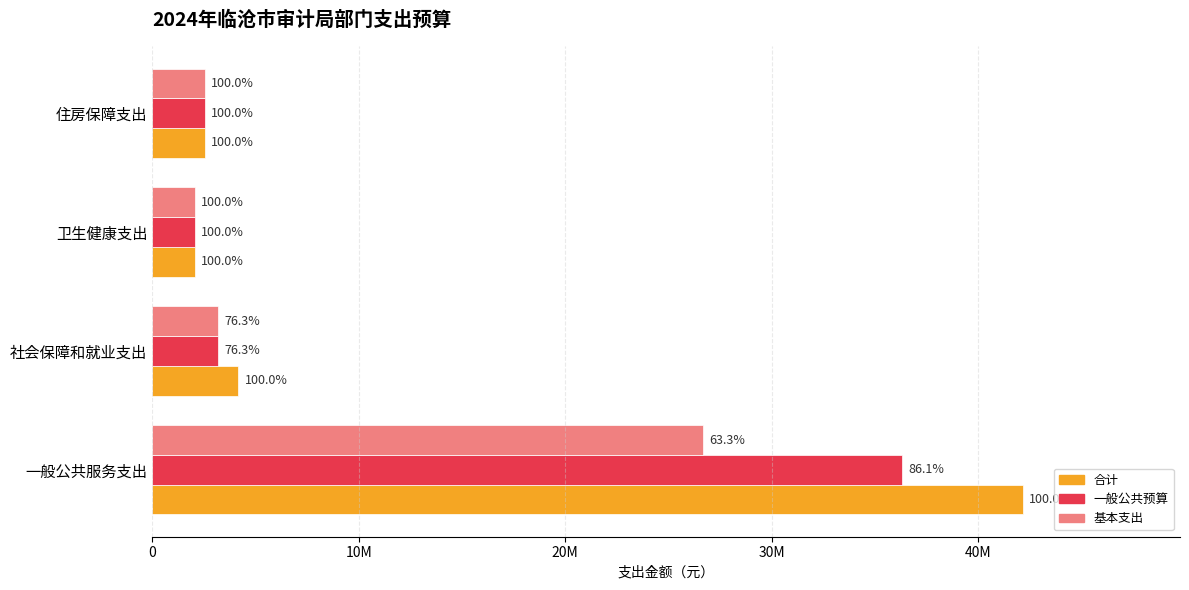

What are all the series names shown in the legend?

合计, 一般公共预算, 基本支出